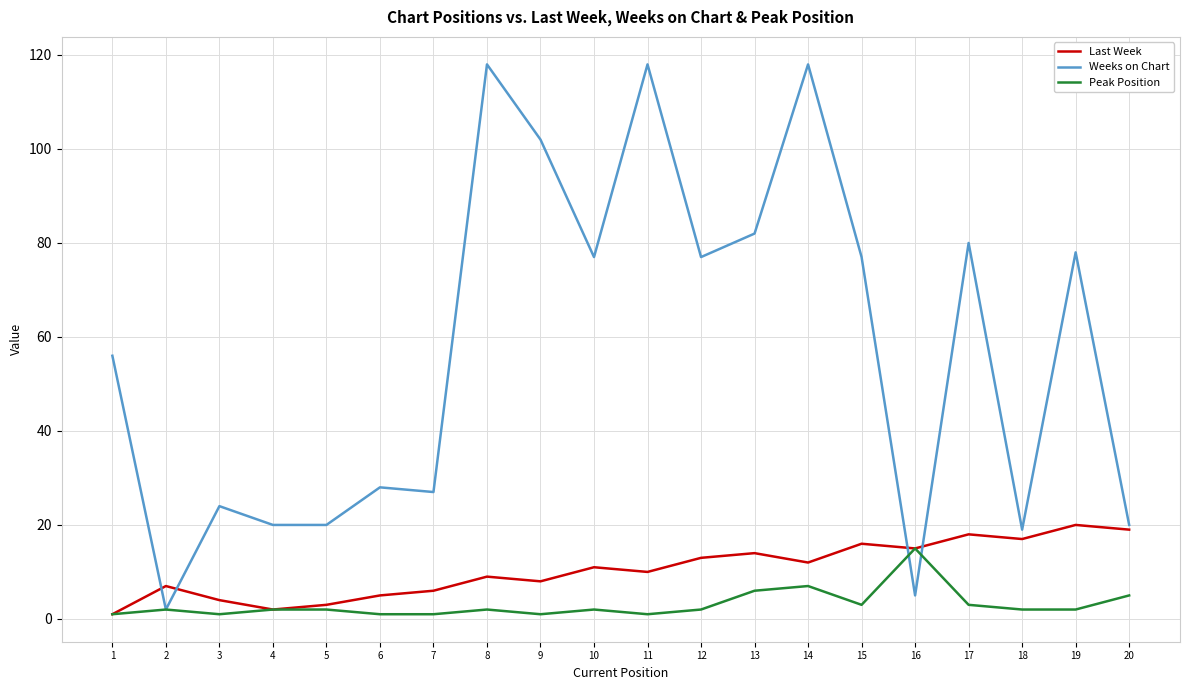

Reading left to right, transcribe all the data shown in this chart.

Last Week: 1	7	4	2	3	5	6	9	8	11	10	13	14	12	16	15	18	17	20	19
Weeks on Chart: 56	2	24	20	20	28	27	118	102	77	118	77	82	118	77	5	80	19	78	20
Peak Position: 1	2	1	2	2	1	1	2	1	2	1	2	6	7	3	15	3	2	2	5